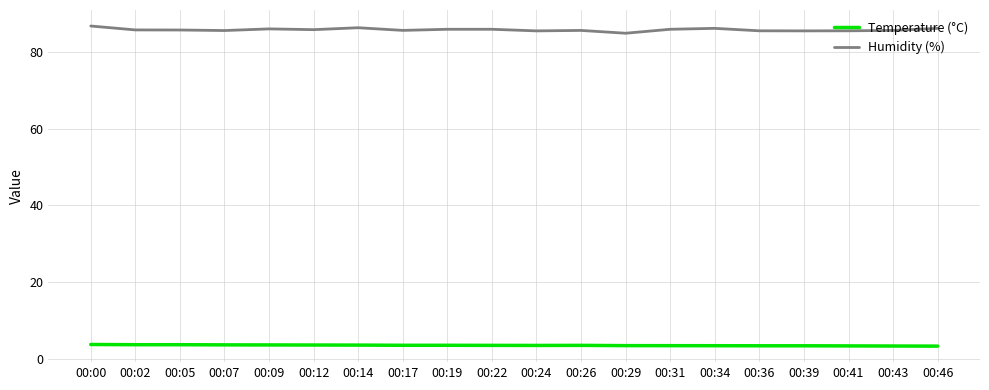

List the series in order of their peak value, highest first.

Humidity (%), Temperature (°C)